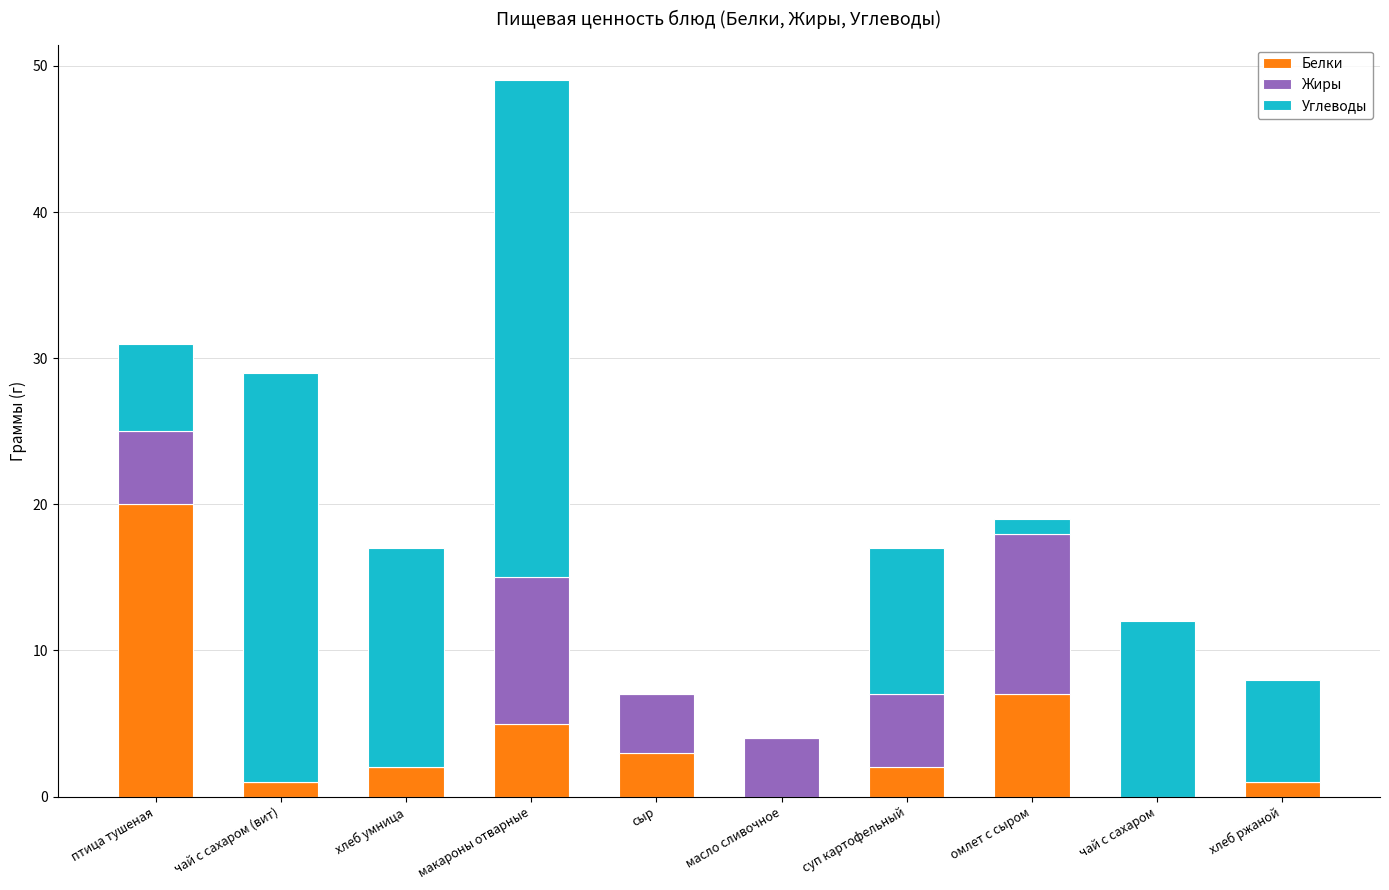

At which category is the sum across all series the highest?

макароны отварные